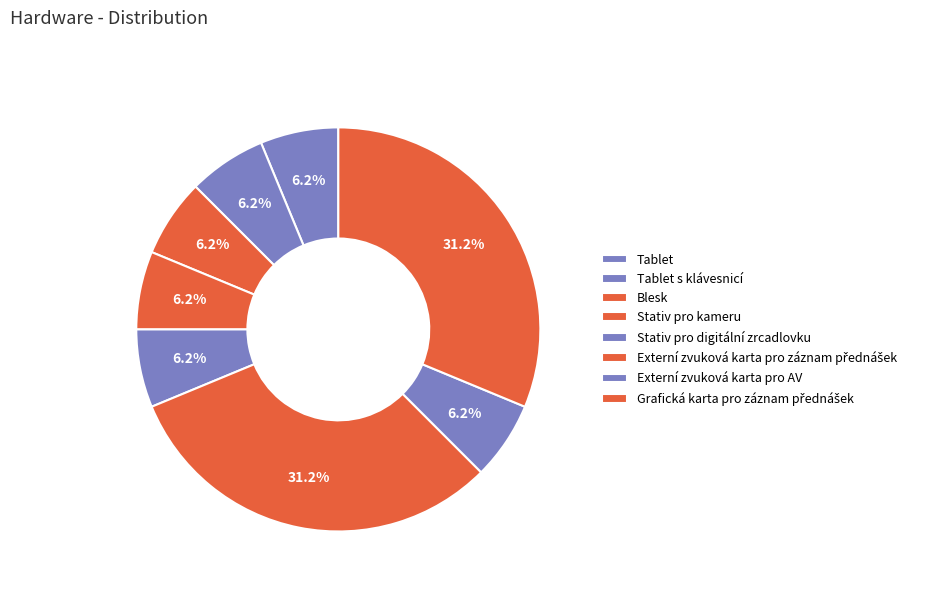

Does Externí zvuková karta pro záznam přednášek represent more than half of the total?

No